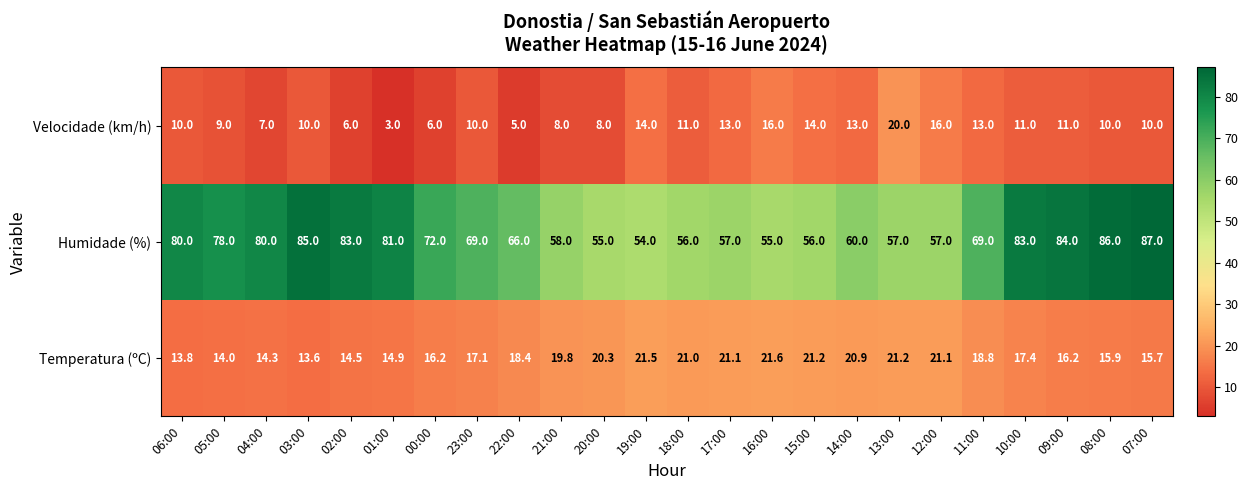

At how many categories does at least one series exceed 23?

24